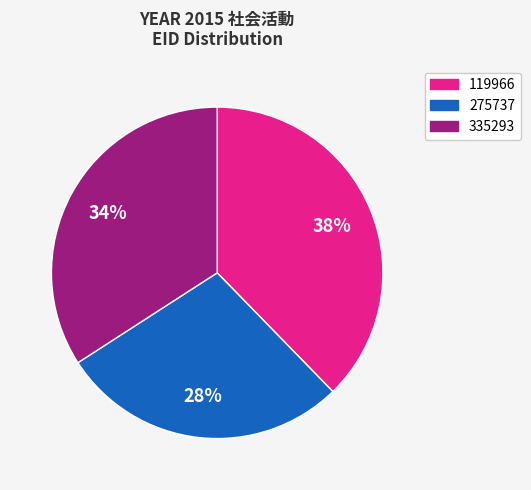

The 119966 slice represents 38% of the pie. True or false?

True